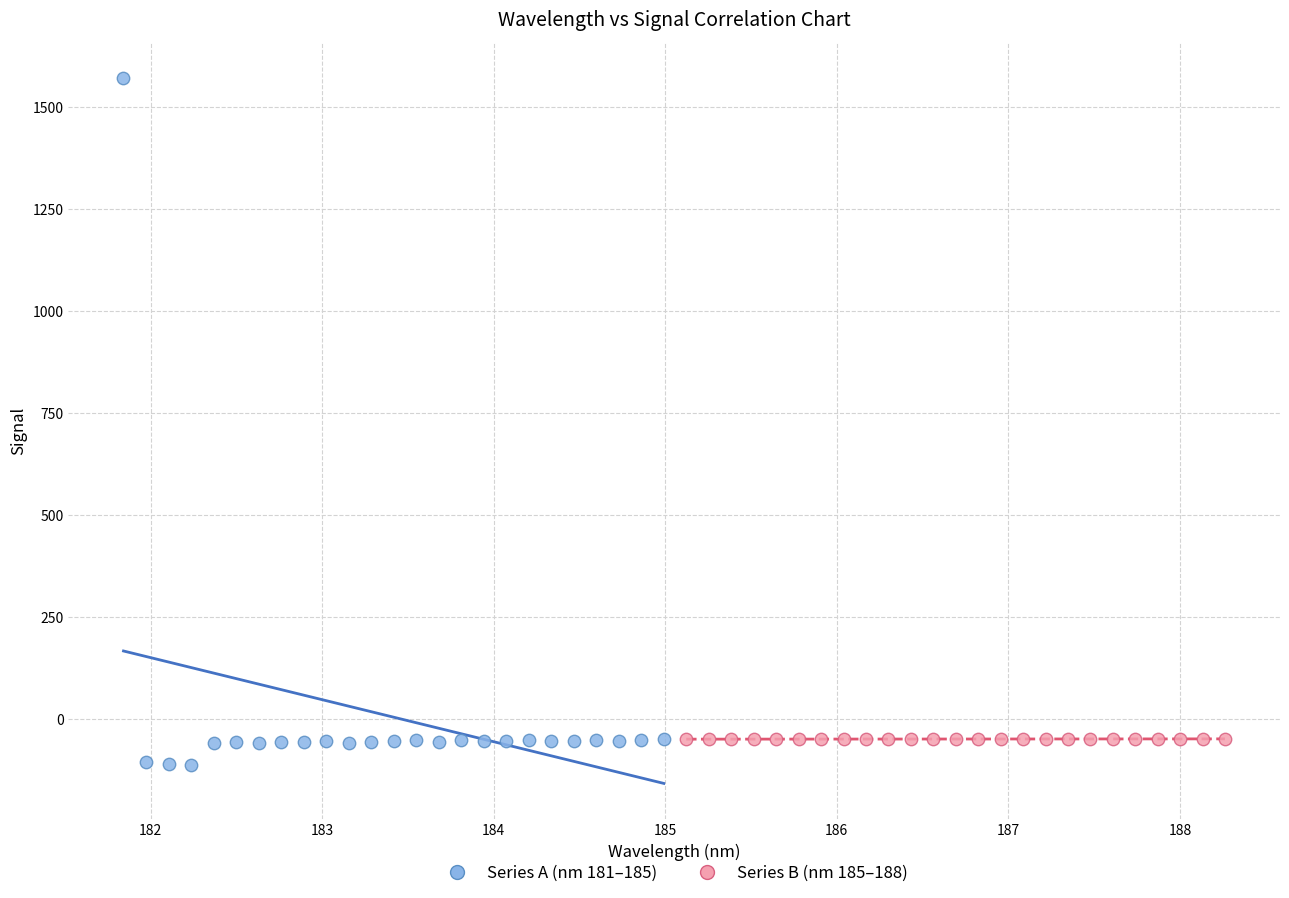

Which series has the widest spread of Y values?

Series A (nm 181–185)